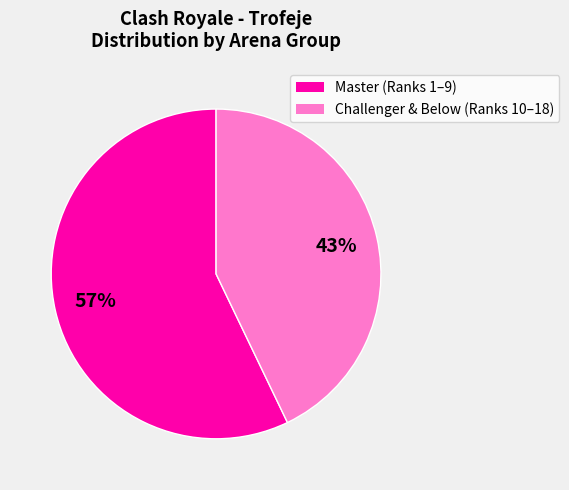

Is there any slice that represents more than half of the pie?

Yes